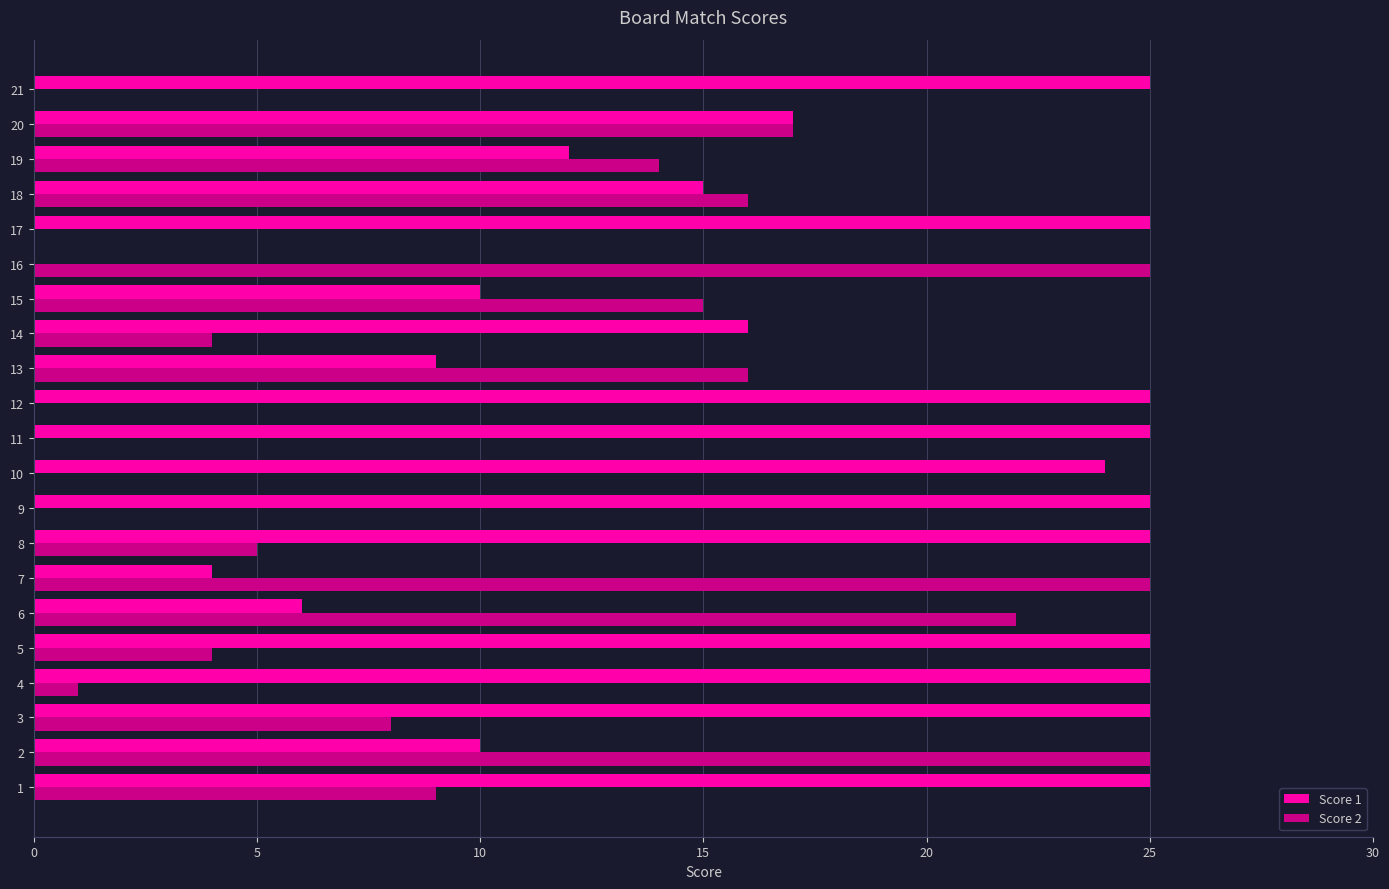

Between 10 and 20, which series saw the biggest shift?

Score 2